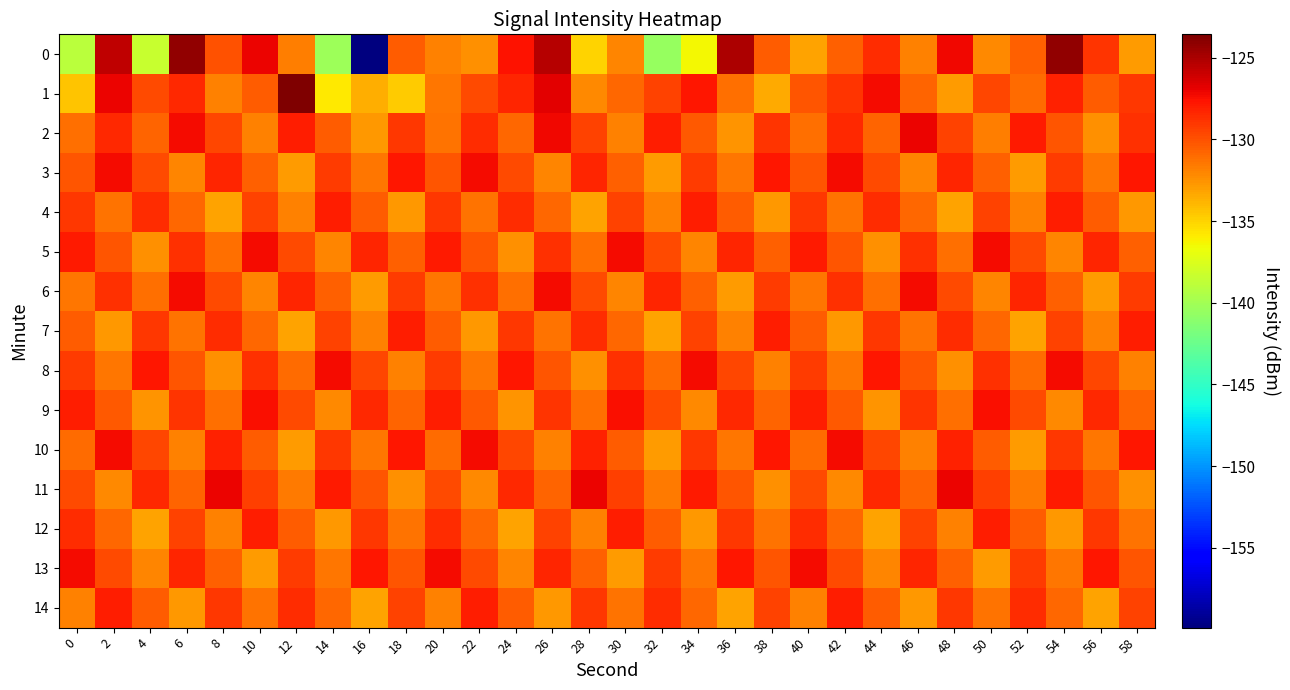

What is the total value across all series at 22?

-1951.1